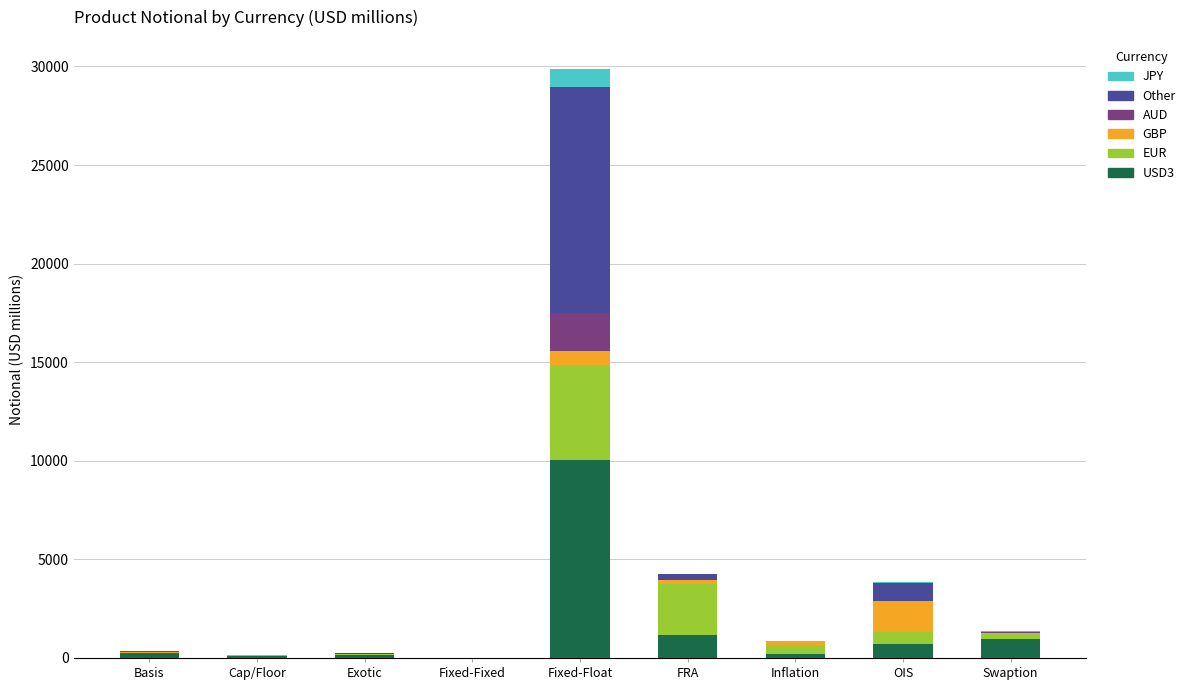

At which category is the sum across all series the highest?

Fixed-Float